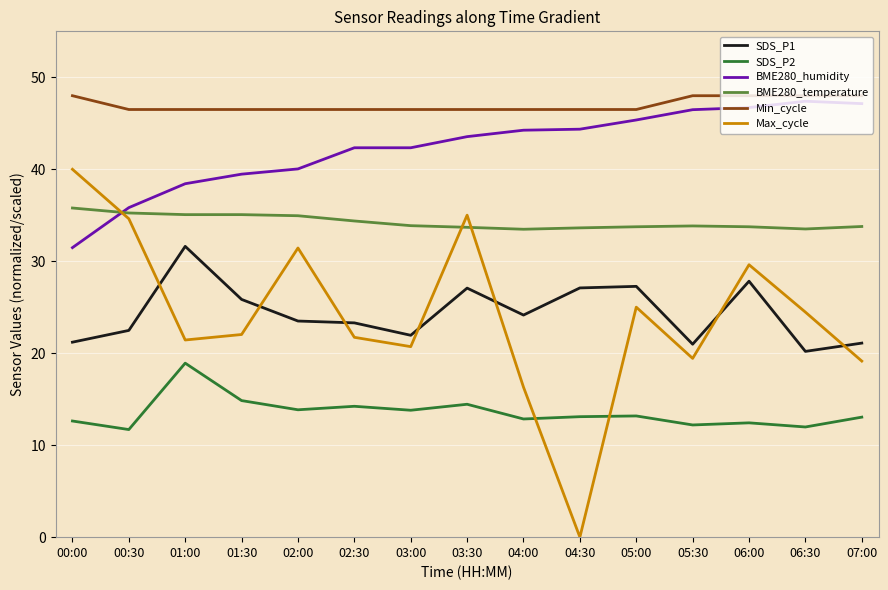

What is the difference between the highest and lowest values at 00:30?

34.8